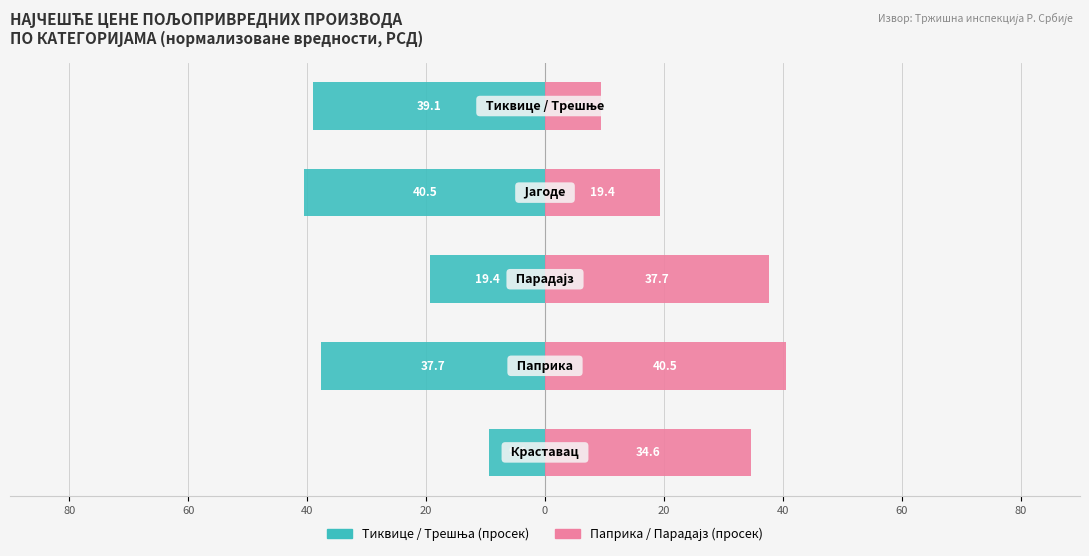

Which series changed the most between 80 and 40?

Тиквице / Трешње (просек)